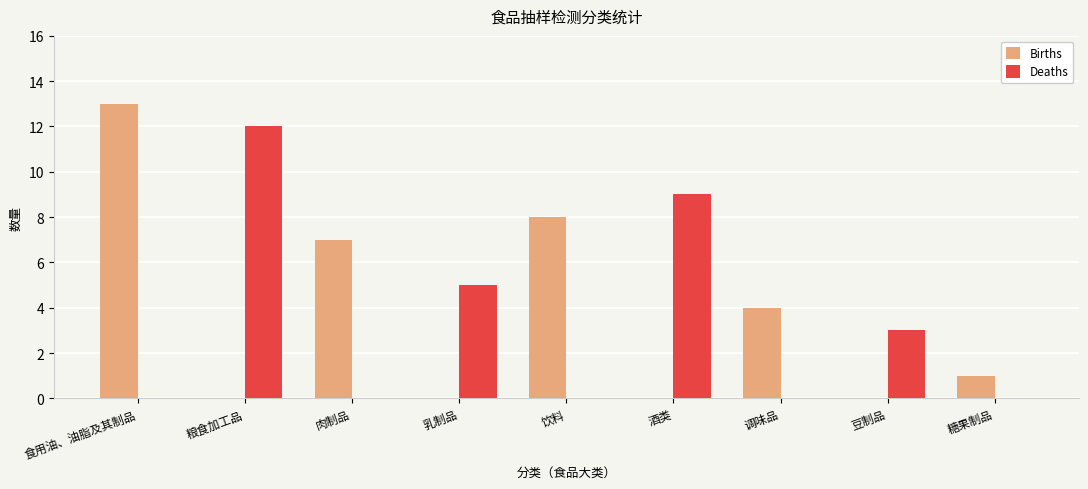

What is the greatest value displayed?

13